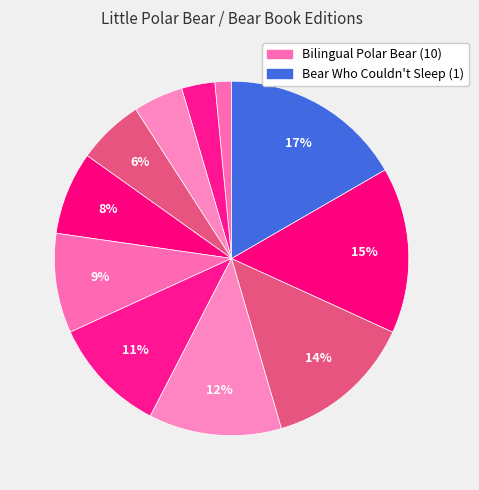

Which slice is the largest?

Bear Who Couldn't Sleep